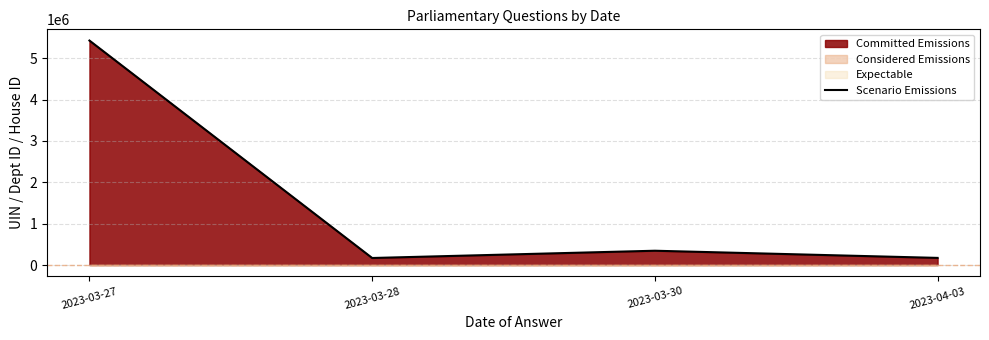

What is the difference between the second highest and second lowest values?

173060